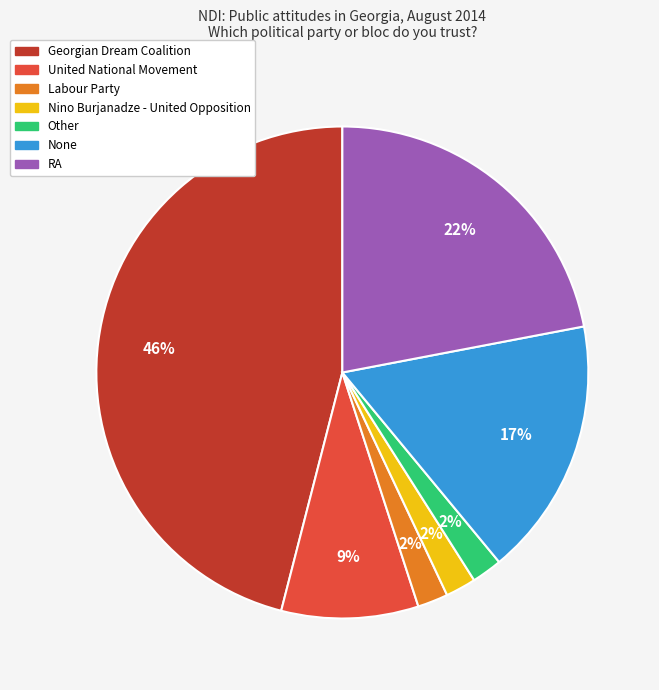

To the nearest percent, what is the average slice percentage?

14%